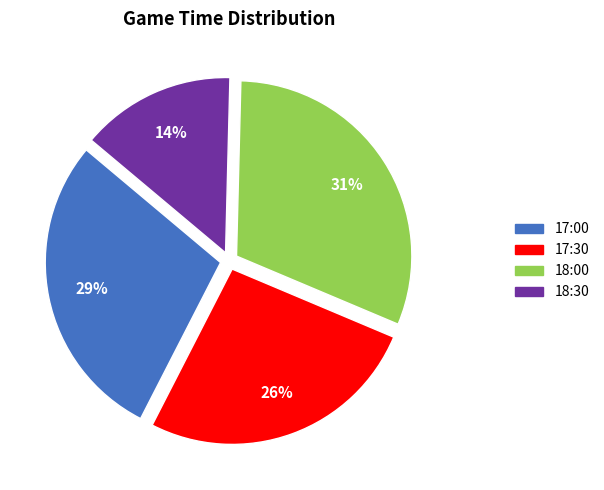

Which slice is the smallest?

18:30